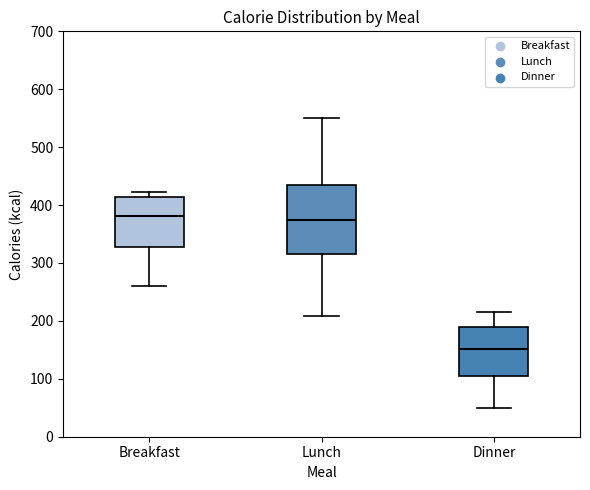

Which box is the tallest, from its lower edge to its upper edge?

Lunch